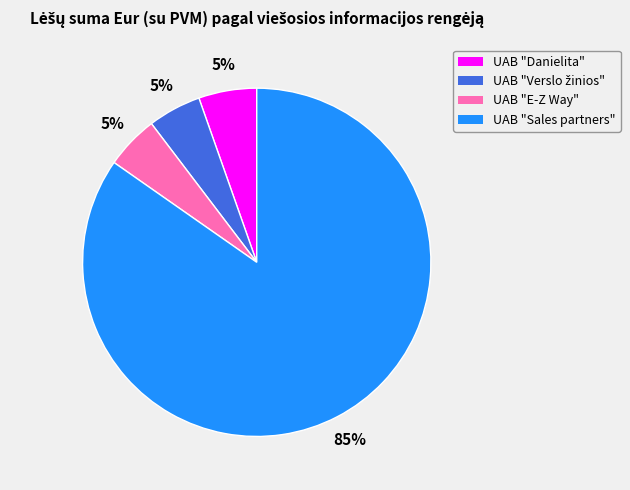

To the nearest percent, what percentage of the pie is UAB "E-Z Way"?

5%